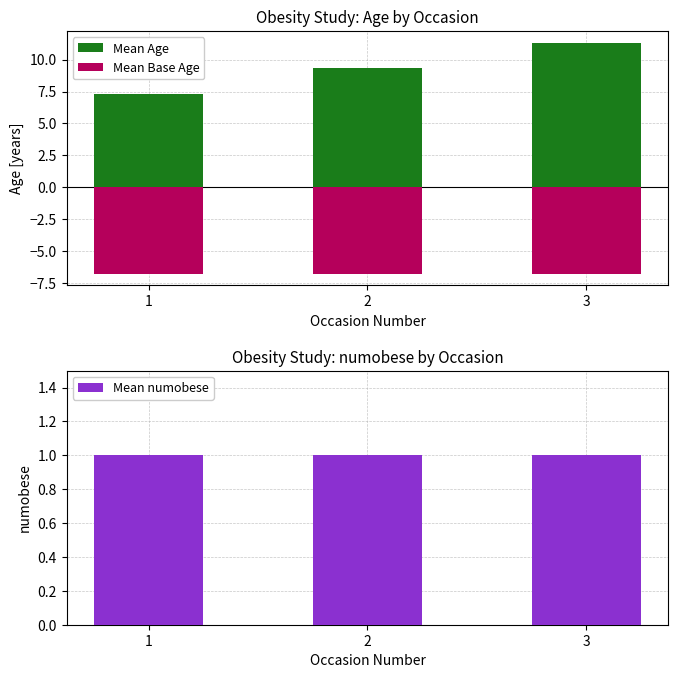

The Mean Base Age series shows -6.8 at 1. True or false?

True